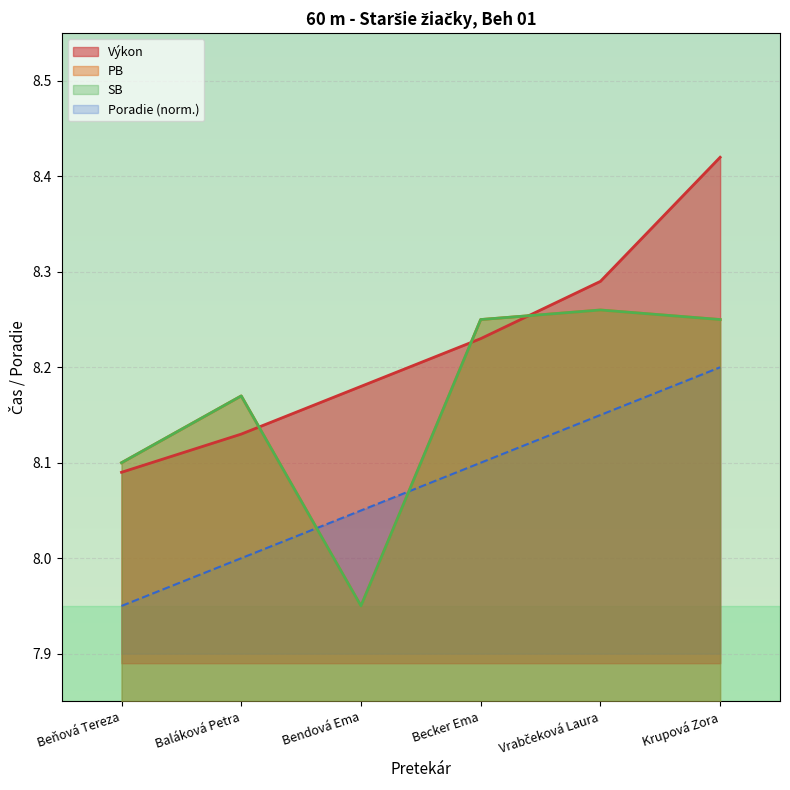

Reading left to right, transcribe all the data shown in this chart.

Poradie: Beňová Tereza=8.0	Baláková Petra=8.0	Bendová Ema=8.1	Becker Ema=8.1	Vrabčeková Laura=8.2	Krupová Zora=8.2
Výkon: Beňová Tereza=8.1	Baláková Petra=8.1	Bendová Ema=8.2	Becker Ema=8.2	Vrabčeková Laura=8.3	Krupová Zora=8.4
PB: Beňová Tereza=8.1	Baláková Petra=8.2	Bendová Ema=8.0	Becker Ema=8.2	Vrabčeková Laura=8.3	Krupová Zora=8.2
SB: Beňová Tereza=8.1	Baláková Petra=8.2	Bendová Ema=8.0	Becker Ema=8.2	Vrabčeková Laura=8.3	Krupová Zora=8.2